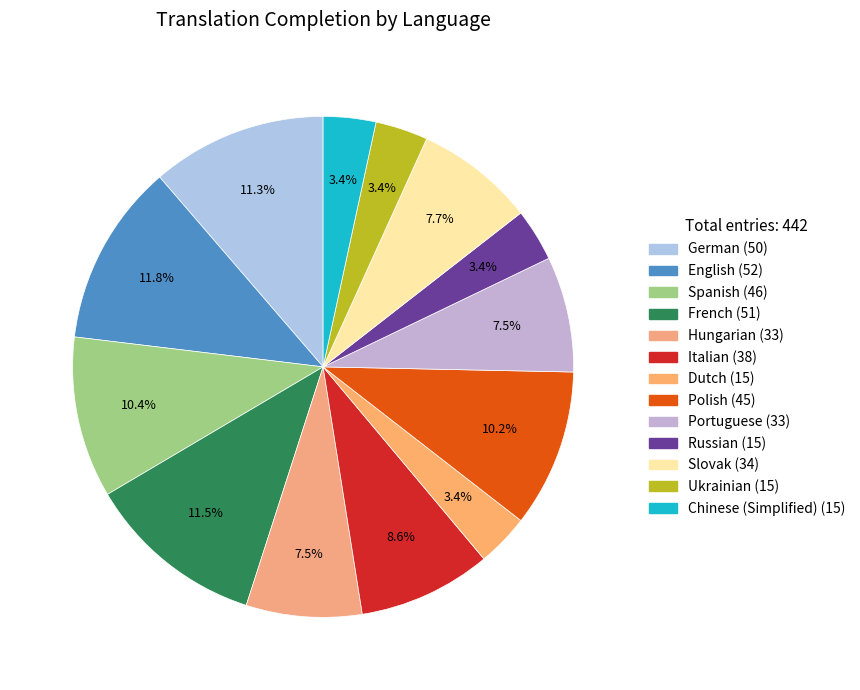

Does any single category account for the majority?

No